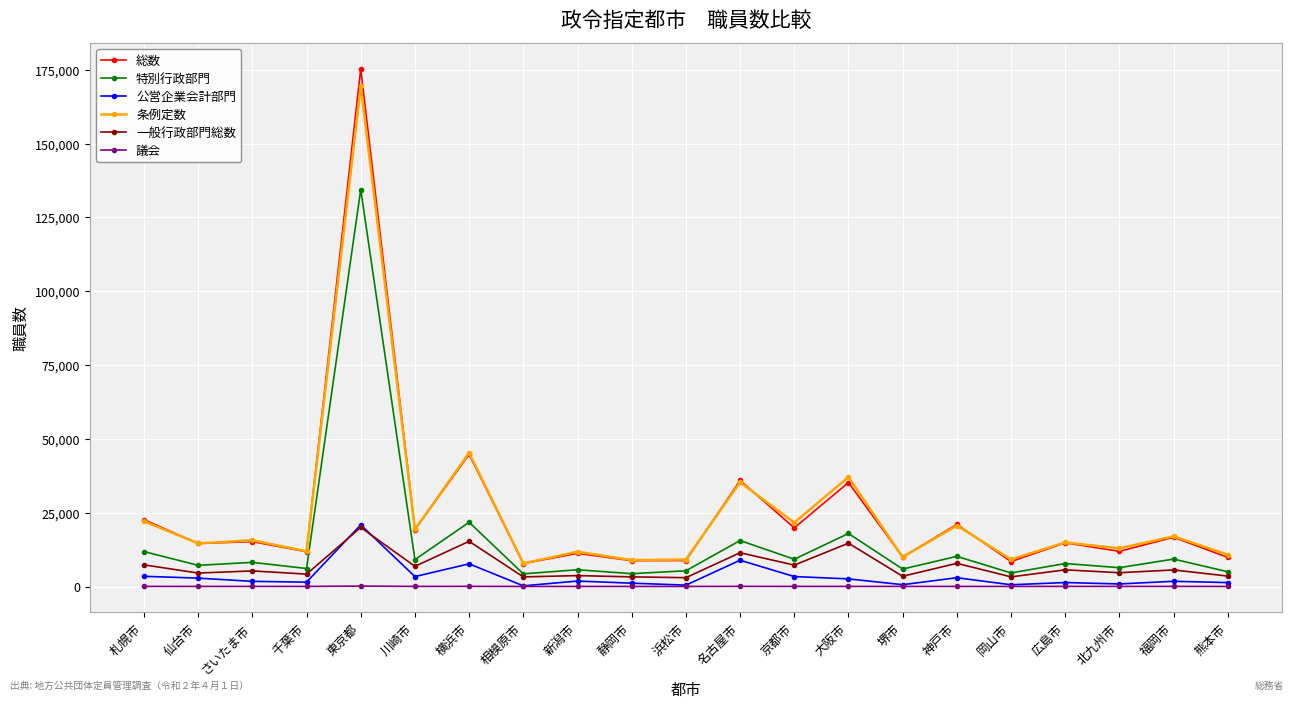

True or false: 総数 has more than 0 interior local peaks.

True